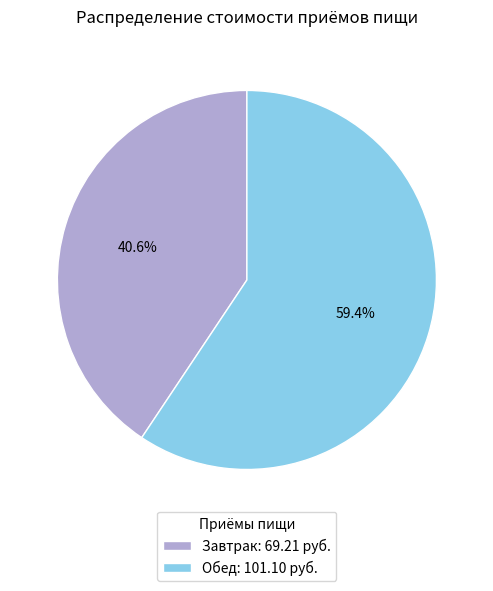

Which category has the smallest portion of the pie?

Завтрак